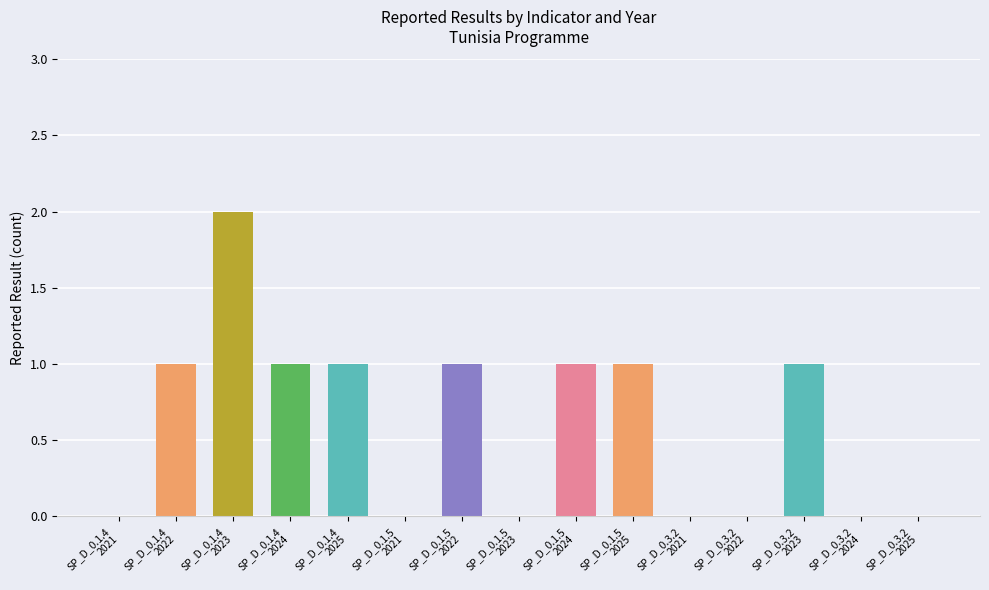

What is the sum of all values?

9